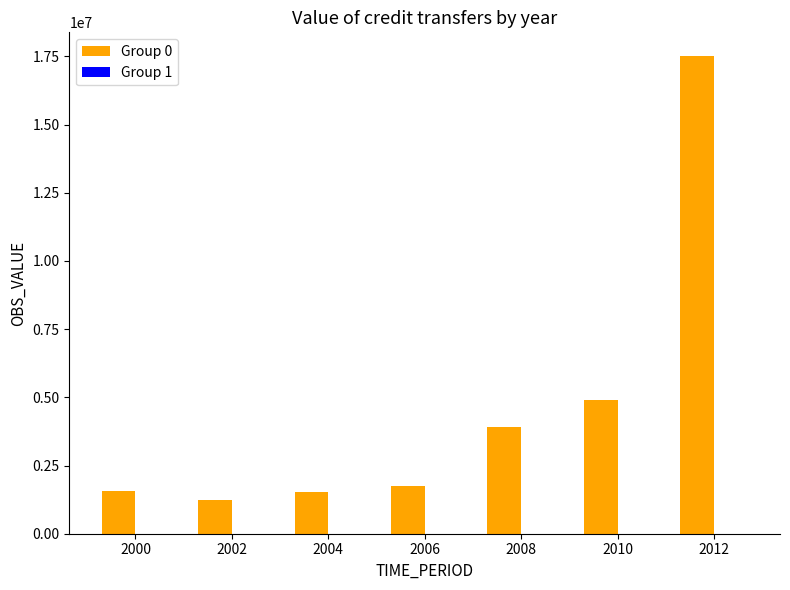

Which series has the widest spread of values?

Group 0